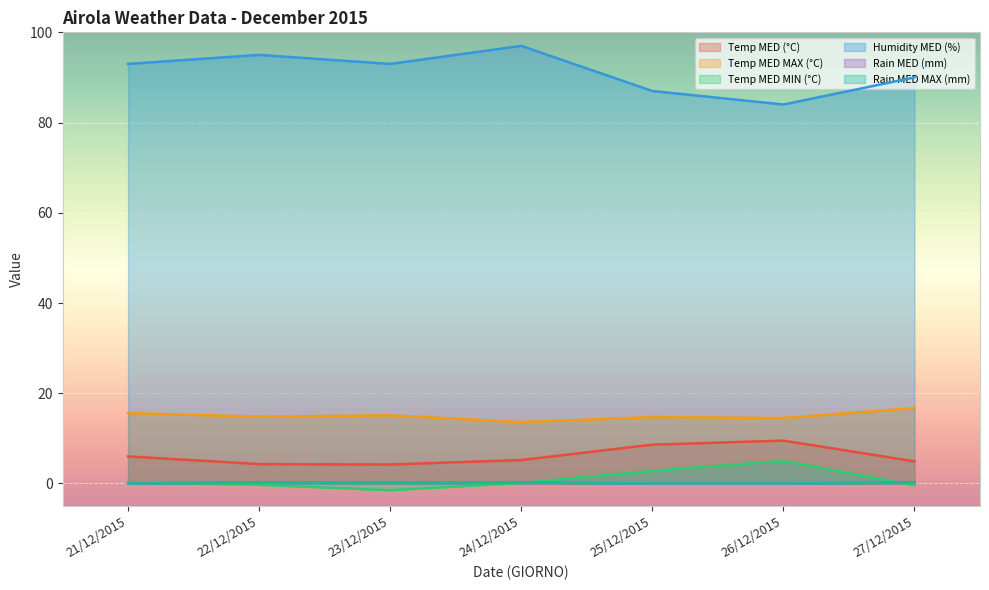

What is the highest value of the Temp MED MAX (°C) series?

16.7